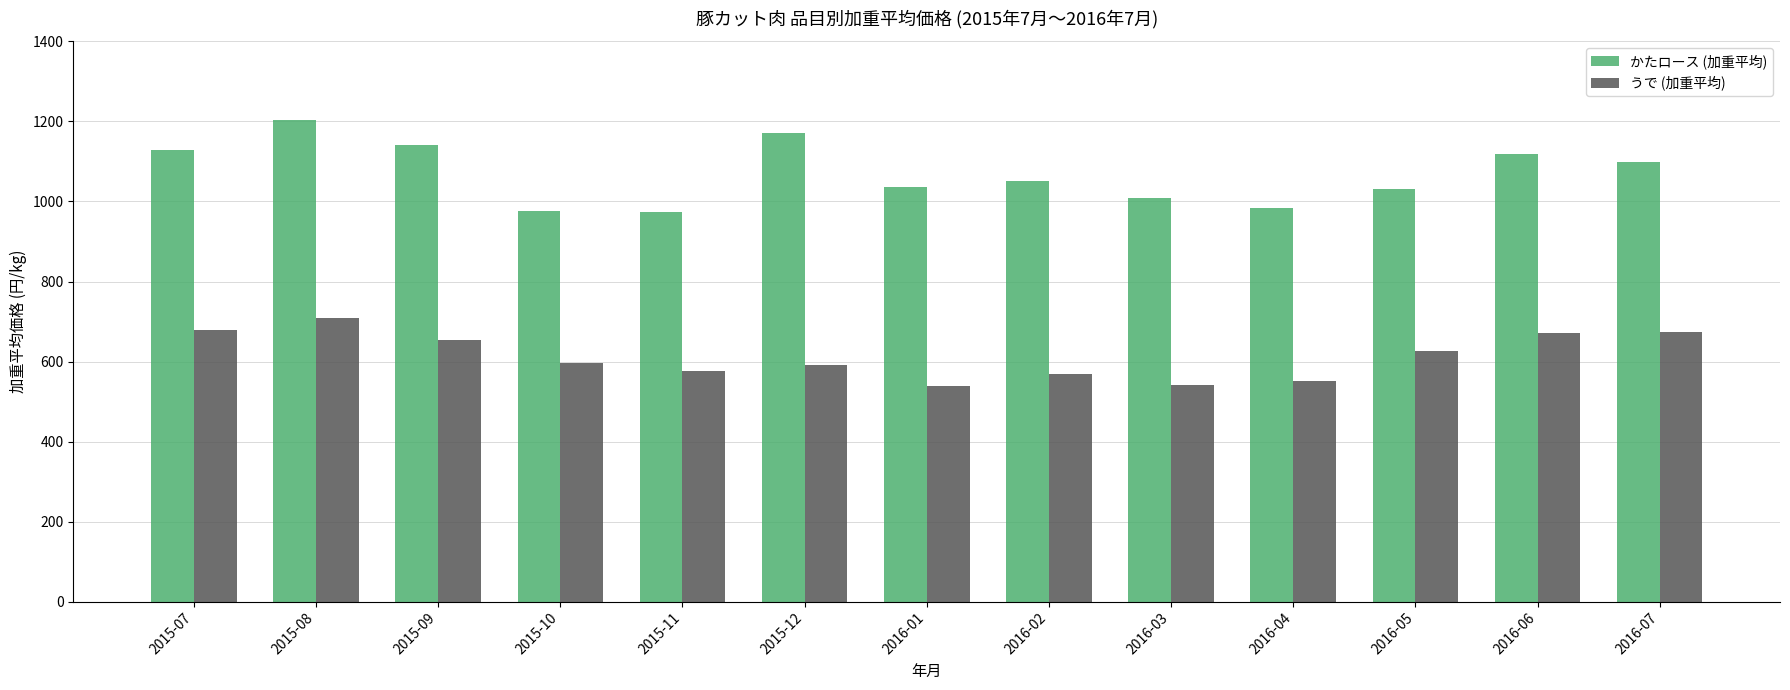

At which category does the chart reach its peak across all series?

2015-08